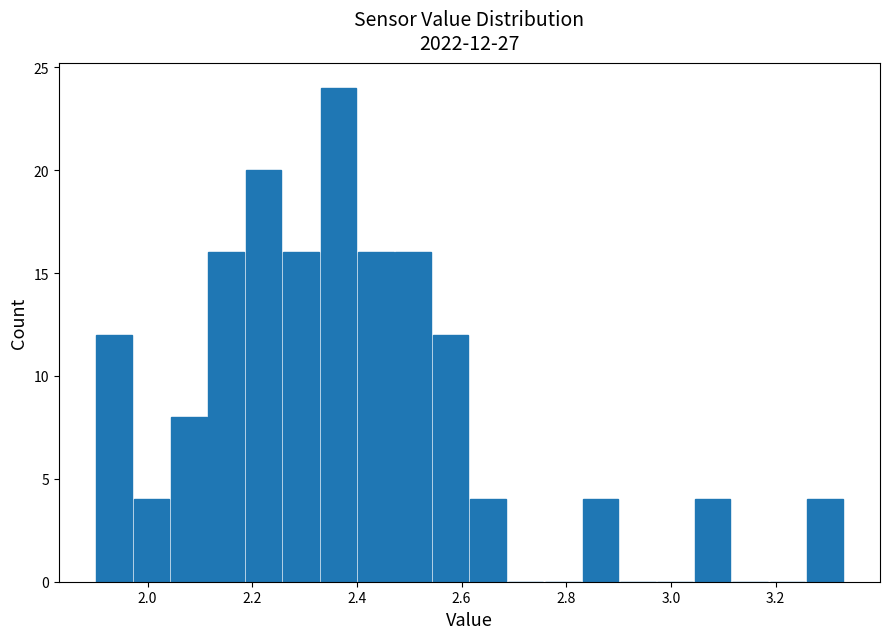

Around what value on the x-axis is the tallest bar? Give the approximate position of its centre, as read against the axis.

2.36